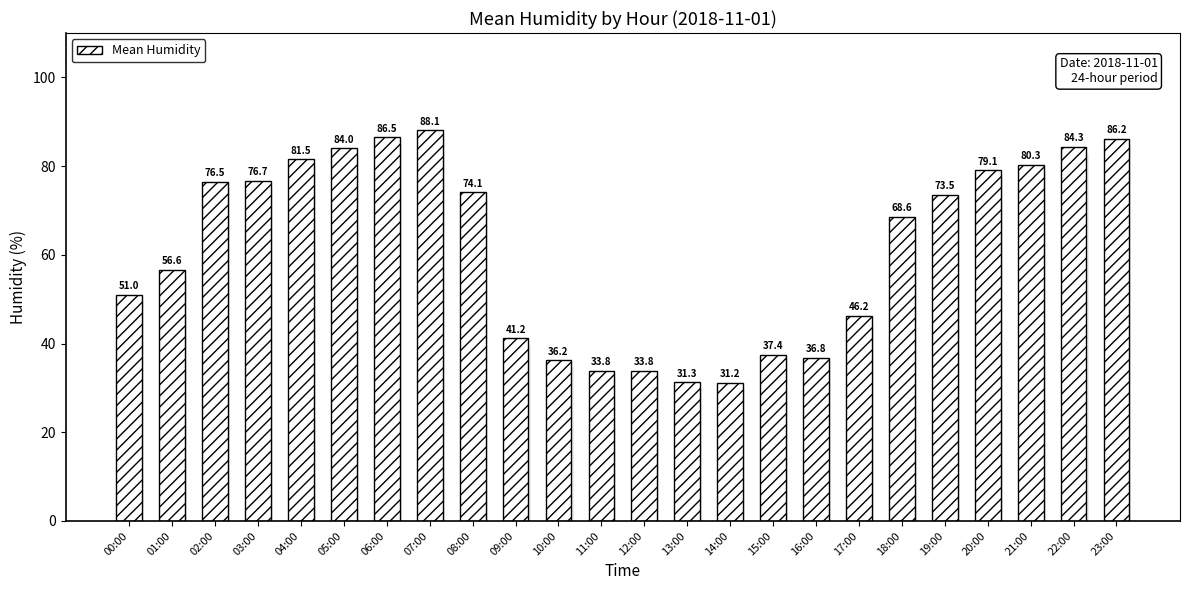

Approximately how many times larger is the value at 03:00 compared to 22:00?

0.9